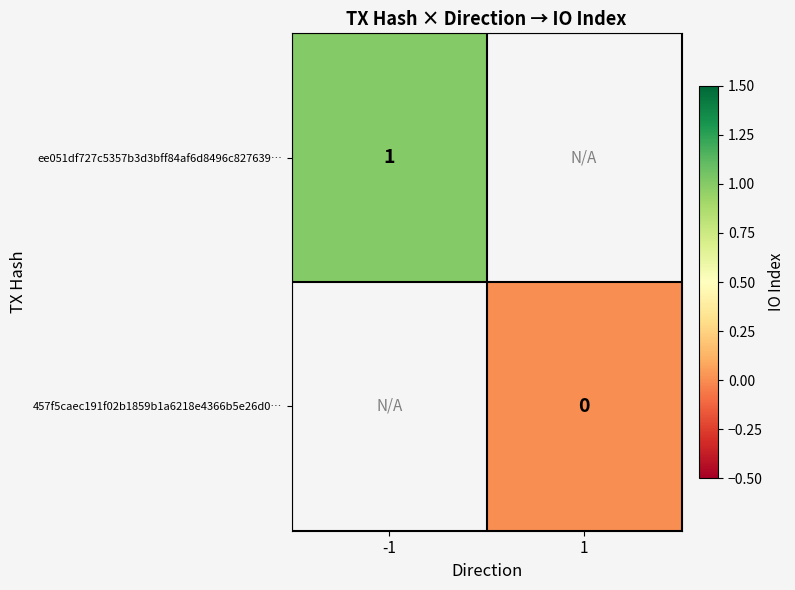

The ee051df727c5357b3d3bff84af6d8496c827639… series shows 2 at -1. True or false?

False